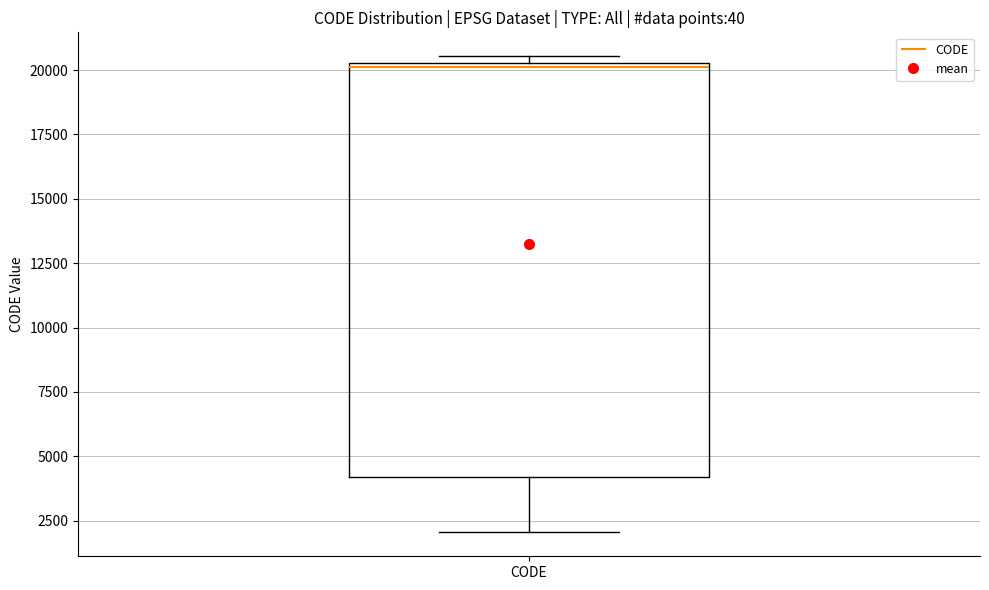

Transcribe this box plot: give where the median line is, the range the box spans, and where the two whiskers end, as read against the y-axis. The values are not printed on the chart, so give them approximately, as read against the axis.

median 20000, box 4000 to 20500, whiskers 2000 to 20500 (just above the box's upper edge)